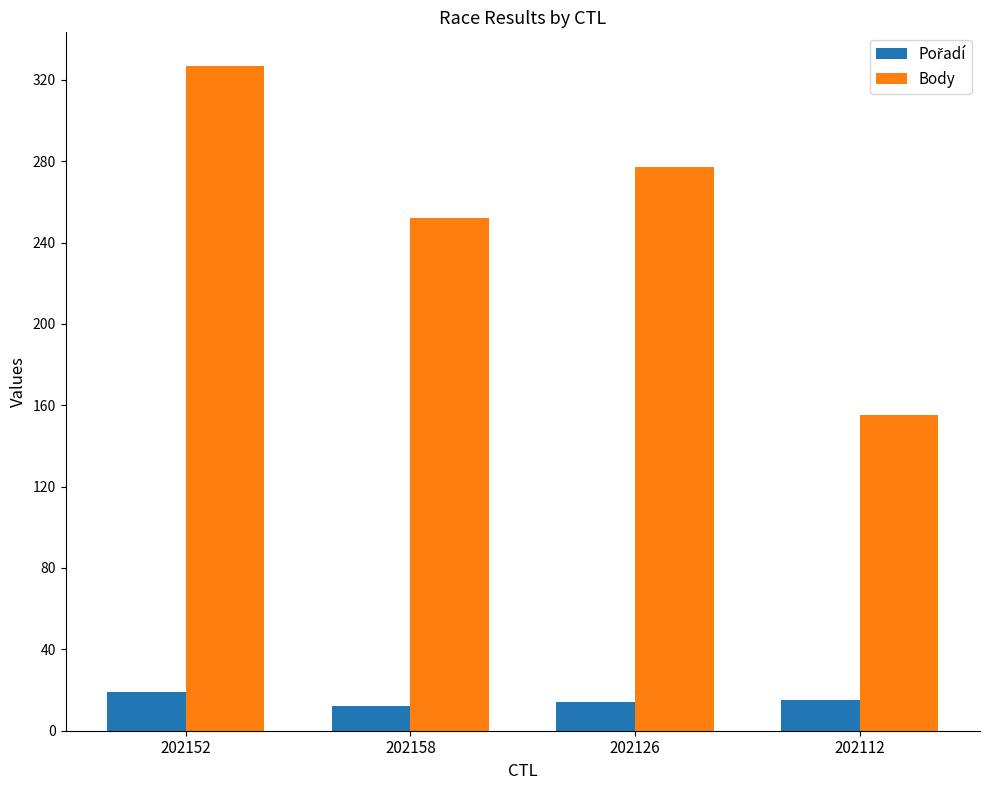

List the labels in order of Body value, largest first.

202152, 202126, 202158, 202112